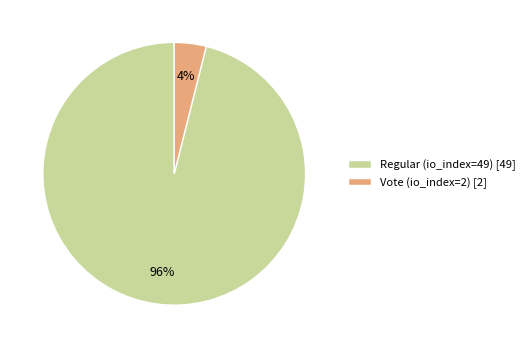

To the nearest percent, what is the combined percentage of Vote (io_index=2) and Regular (io_index=49)?

100%